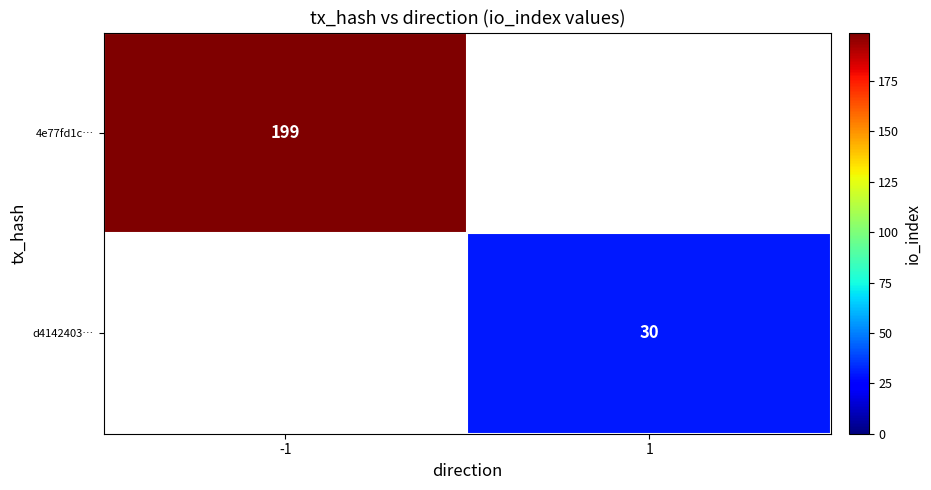

The value of 4e77fd1c… at -1 is 309. True or false?

False